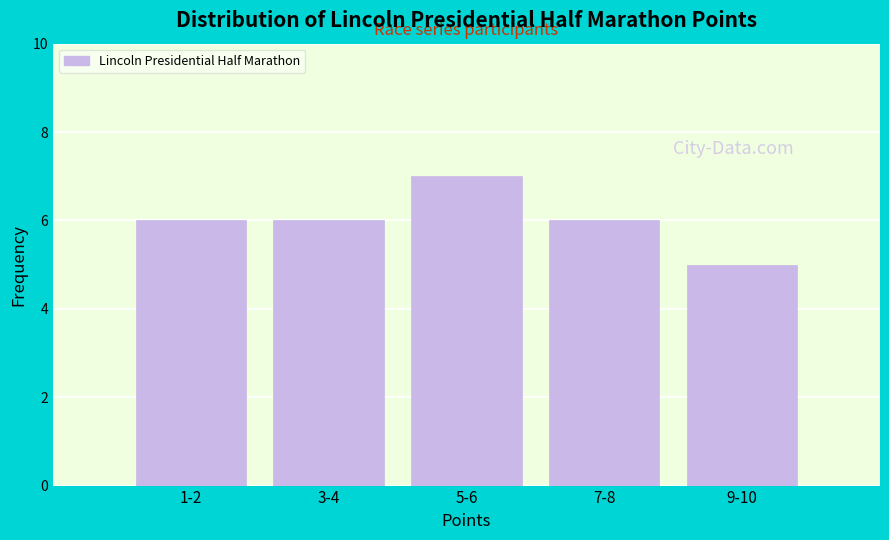

Reading left to right, what are all the values shown in this chart?

6	6	7	6	5